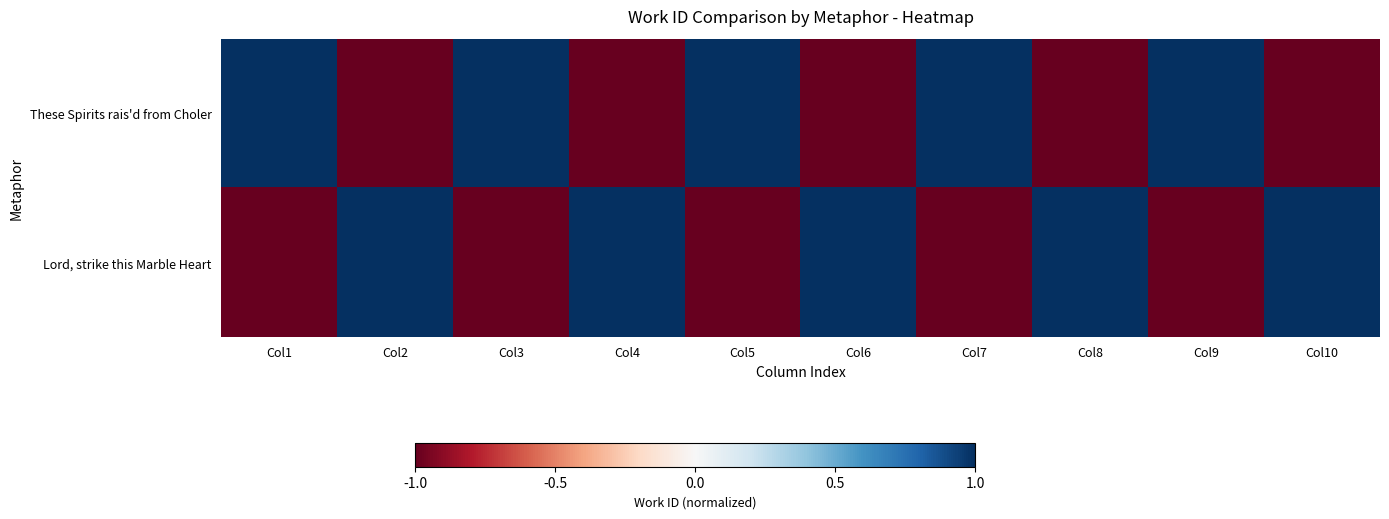

Which series has the widest spread of values?

These Spirits rais'd from Choler